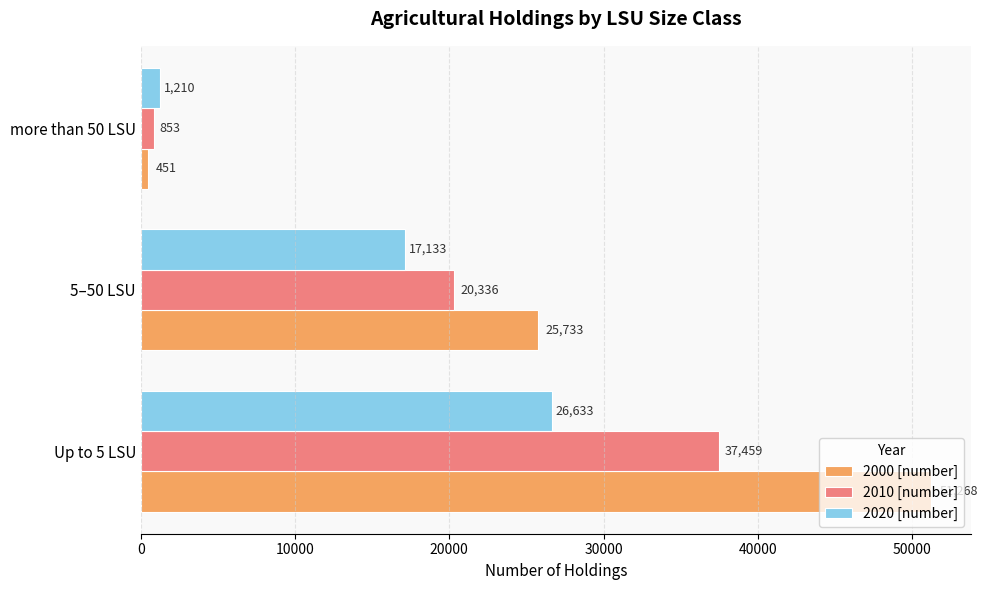

What is the highest value of the 2020 [number] series?

26633